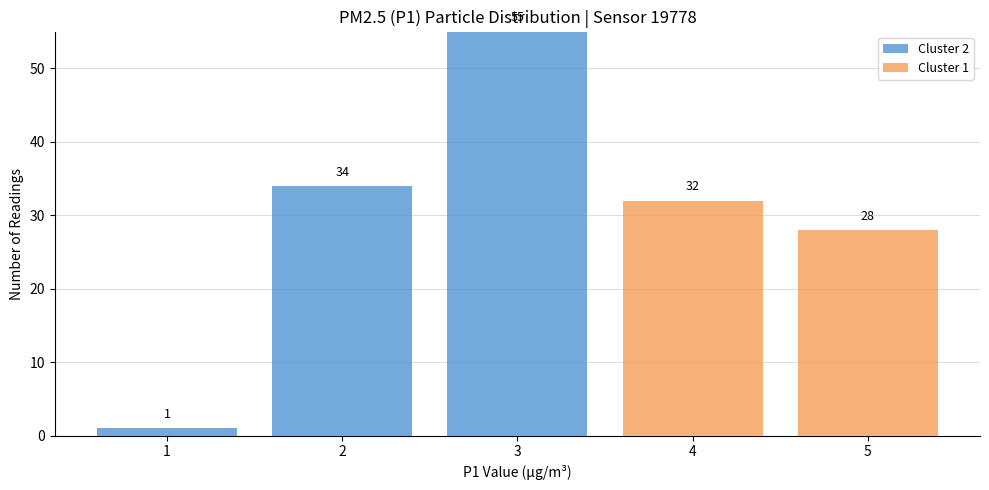

Reading left to right, what are the values for Cluster 2?

1=1	2=34	3=55	4=0	5=0